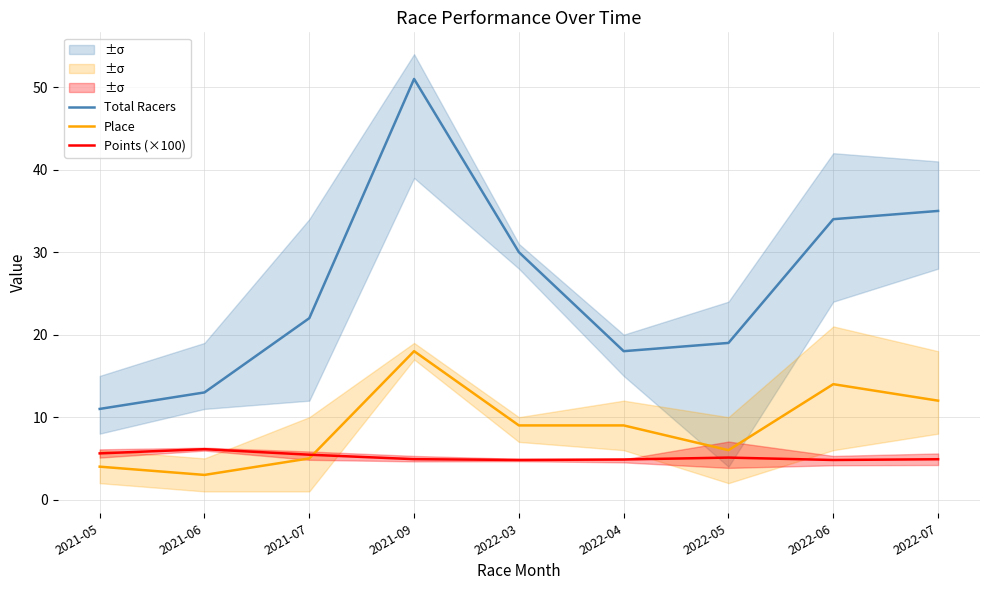

What is the difference between the highest and lowest values at 2021-09?

46.1